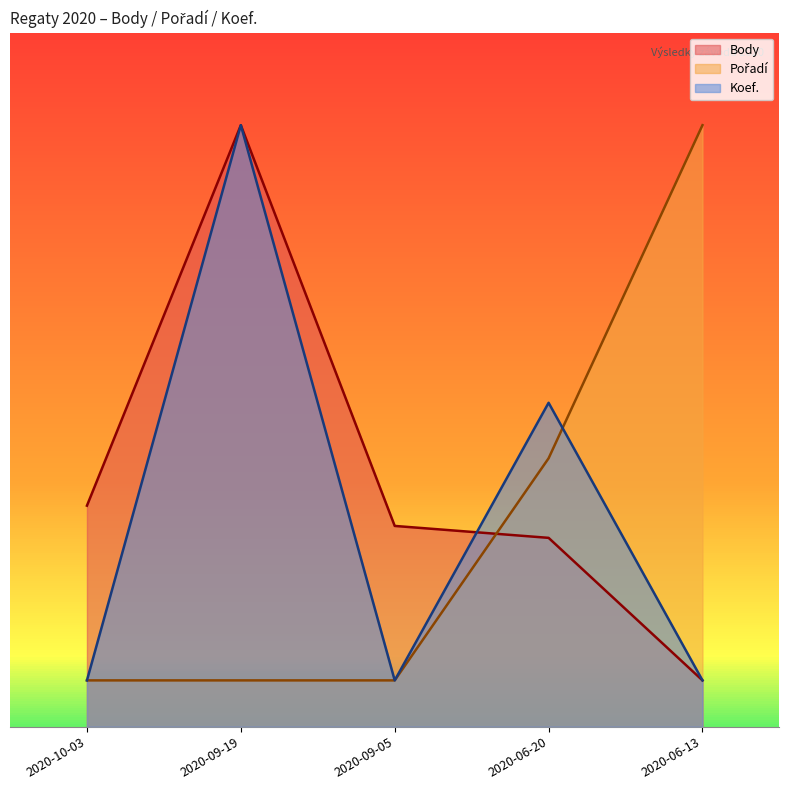

At which label does Body first exceed 86?

2020-10-03